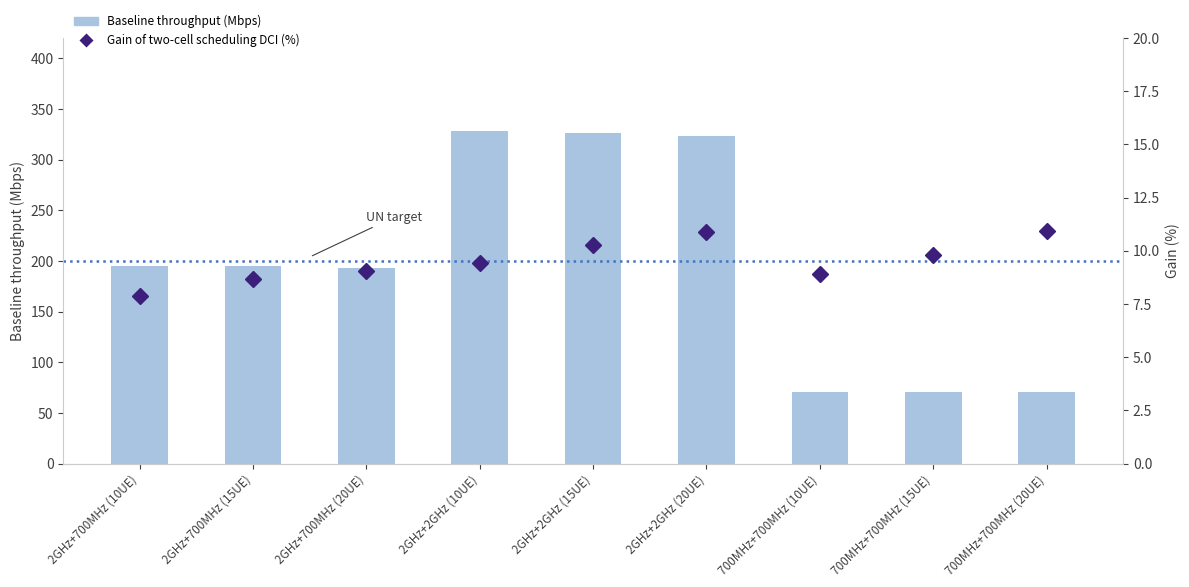

What are all the series names shown in the legend?

Baseline throughput (Mbps), Gain of two-cell scheduling DCI (%)